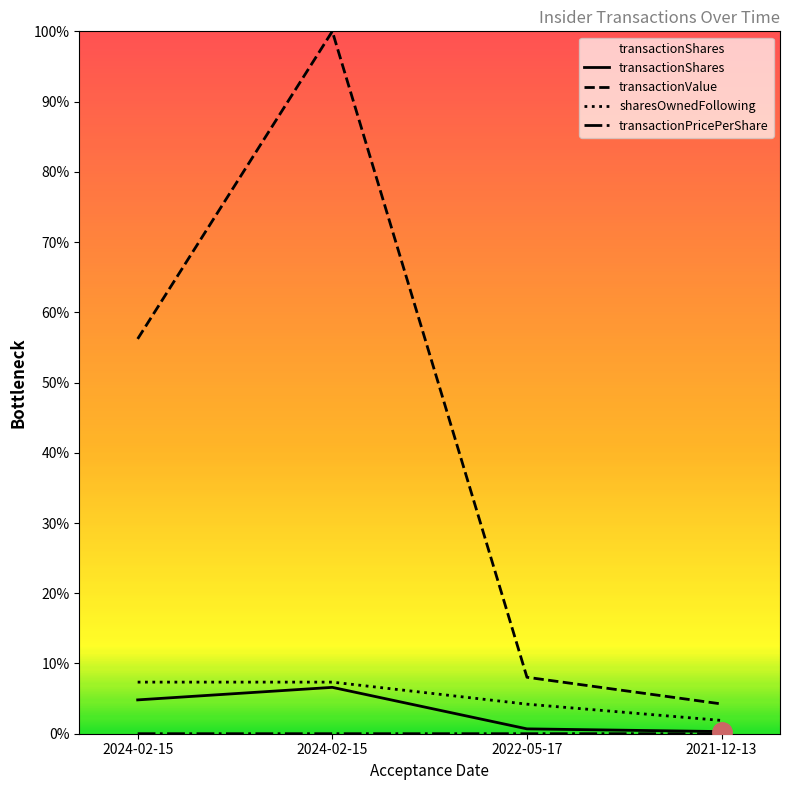

What is the label of the 4th point from the right?

2024-02-15